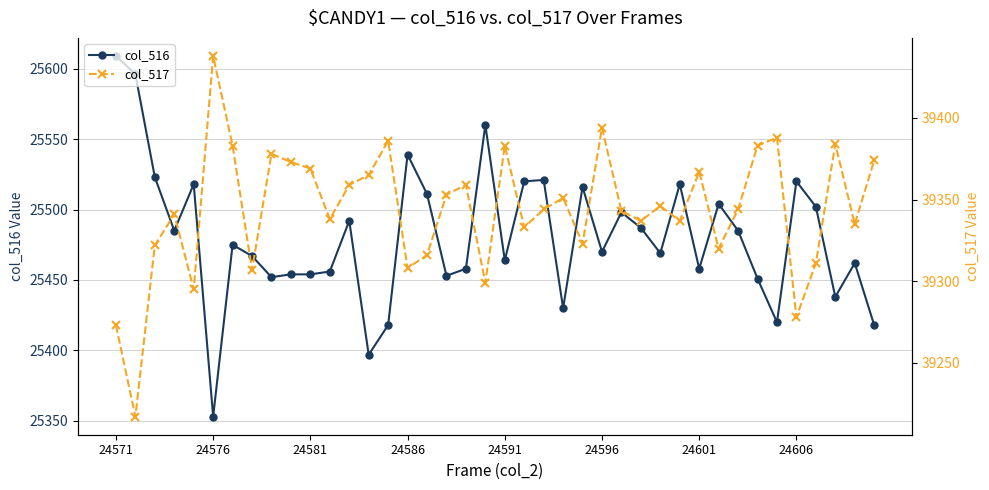

Count the number of categories in the chart.

40